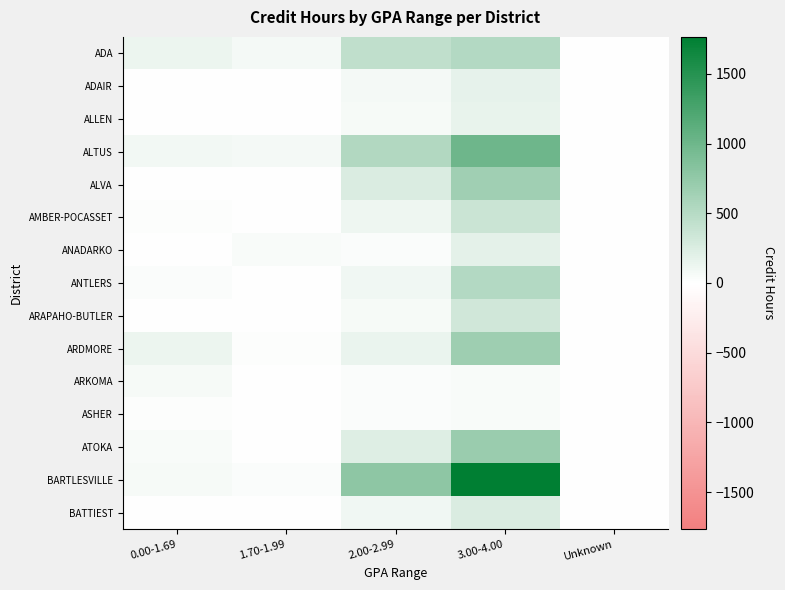

How many series are shown in this chart?

15